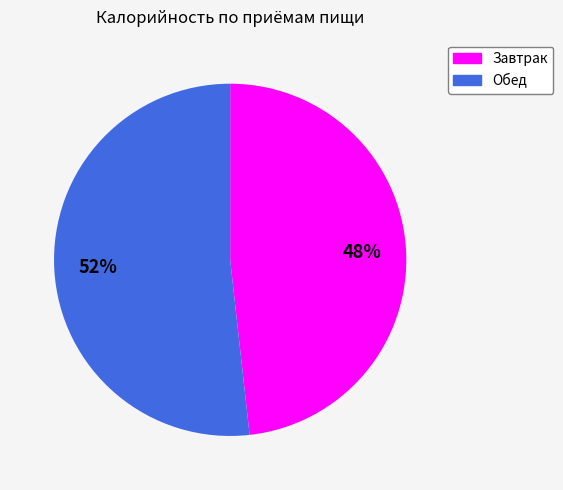

To the nearest percent, what is the difference between the Обед and Завтрак slice percentages?

4%